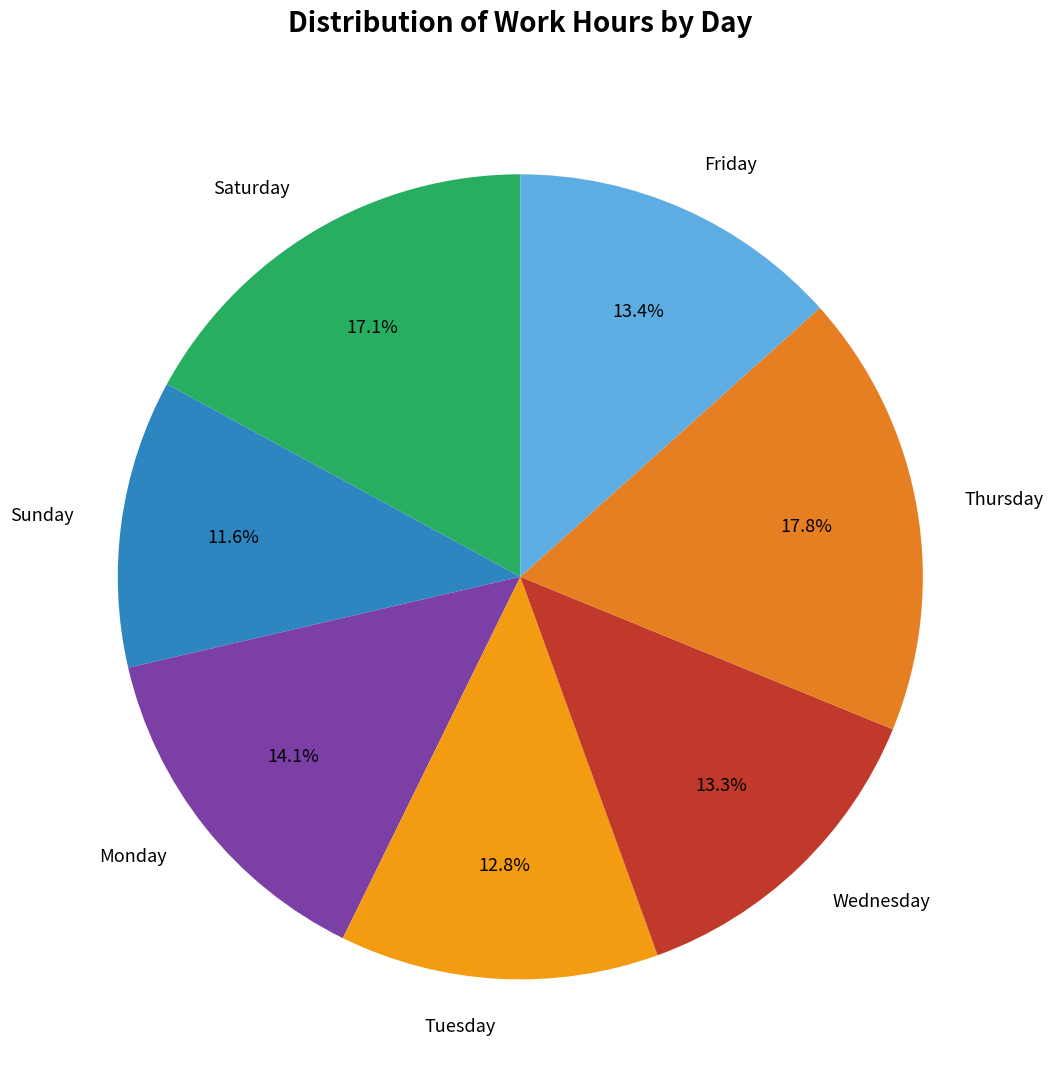

How many slices are in this pie chart?

7